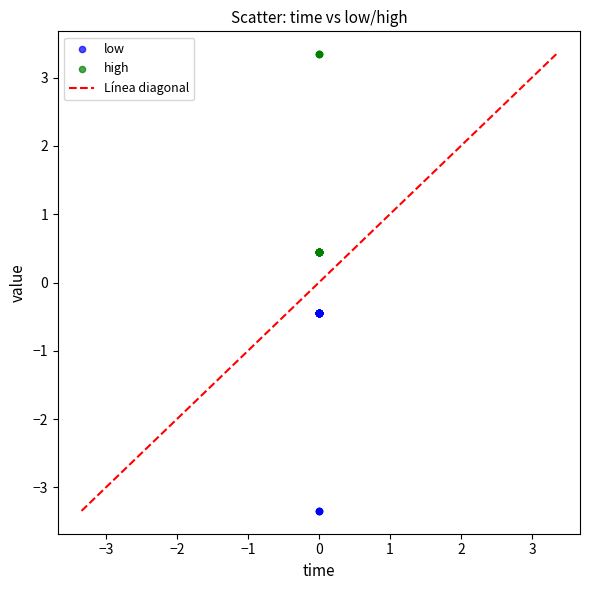

Which series reaches the minimum Y coordinate?

low